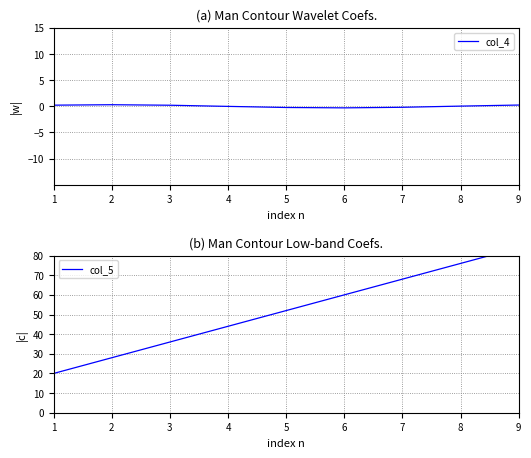

At which label is col_4 closest to 0?

4